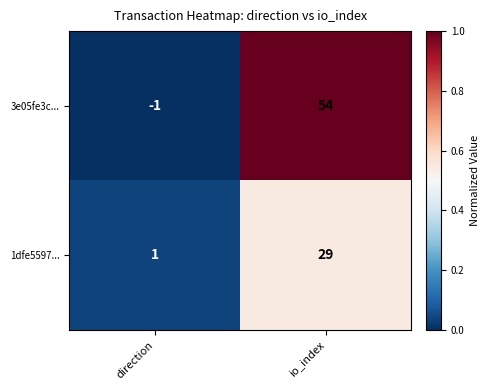

Reading left to right, extract all data points from this chart.

3e05fe3c...: -1	54
1dfe5597...: 1	29